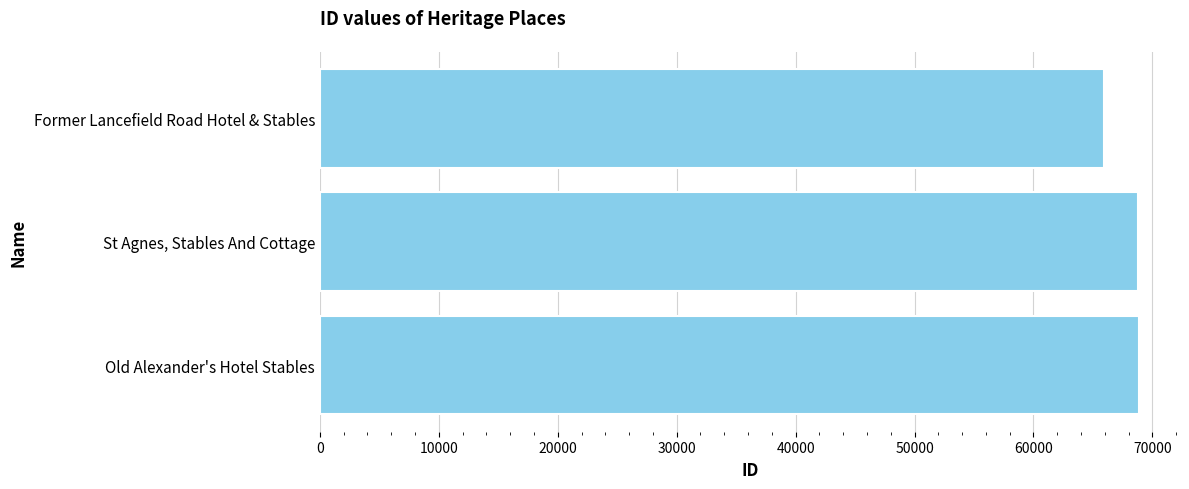

Approximately how many times larger is the value at Old Alexander's Hotel Stables compared to Former Lancefield Road Hotel & Stables?

1.0